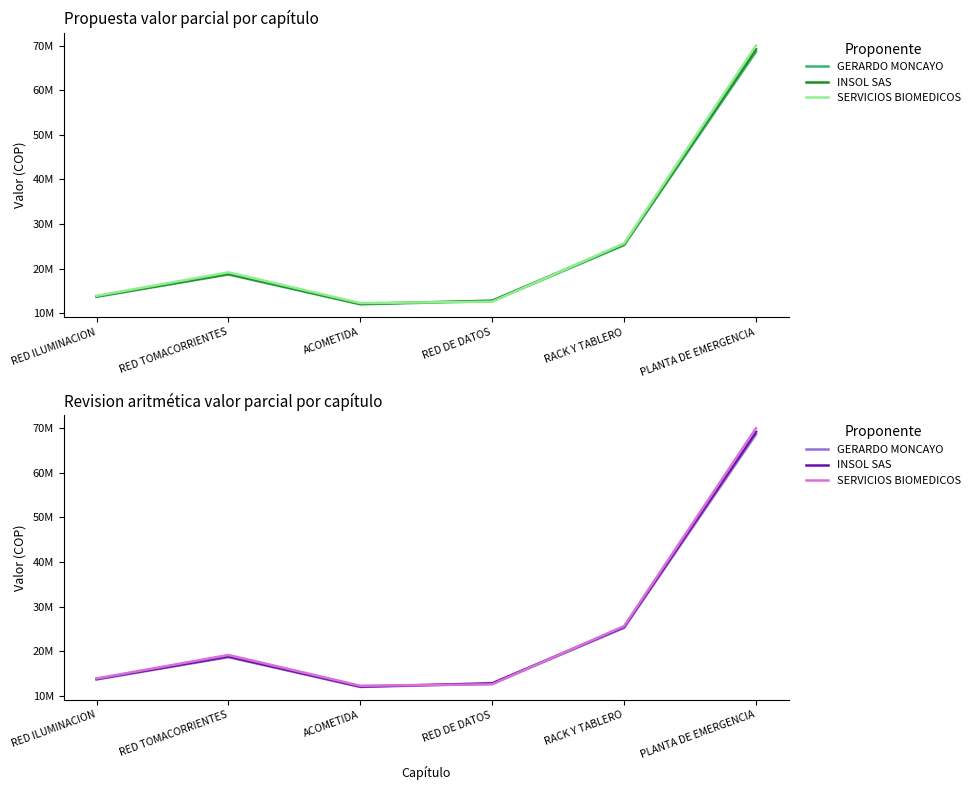

Which series has the largest range (max minus min)?

SERVICIOS BIOMEDICOS